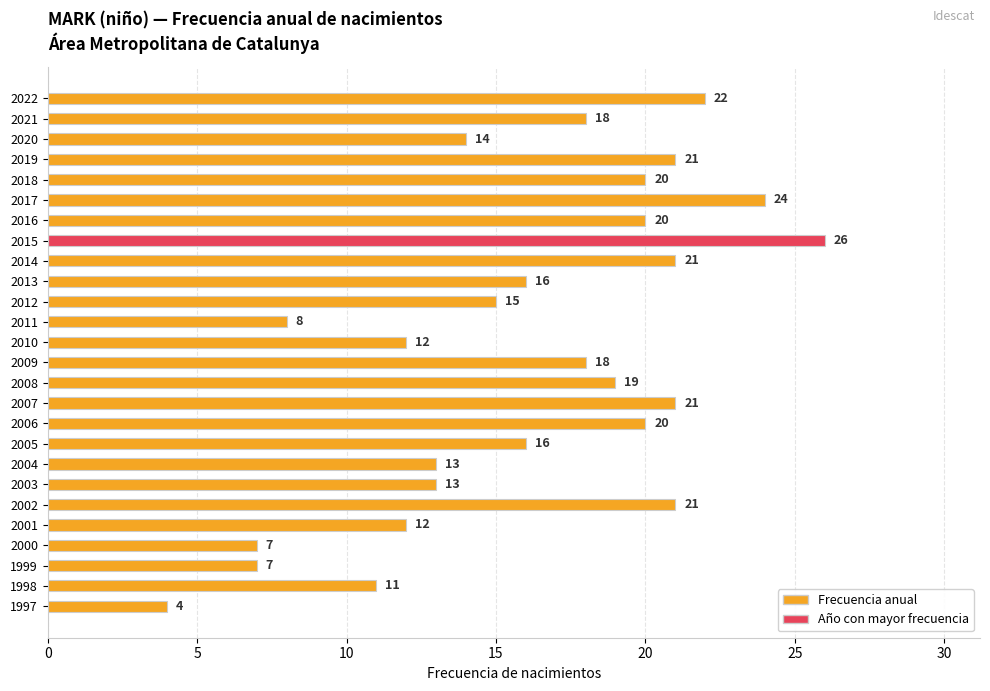

How many data points does each series have?

26